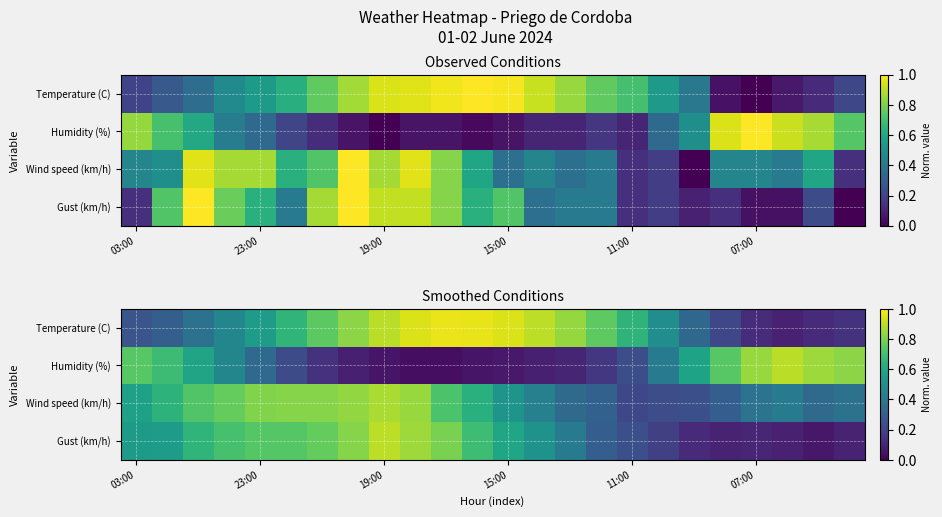

What is the sum of all Humidity (%) values?

9.3